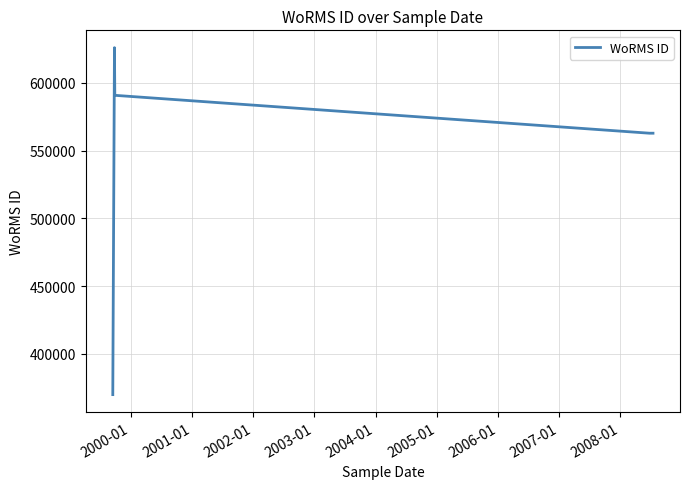

What is the difference between the maximum and minimum values?

256142